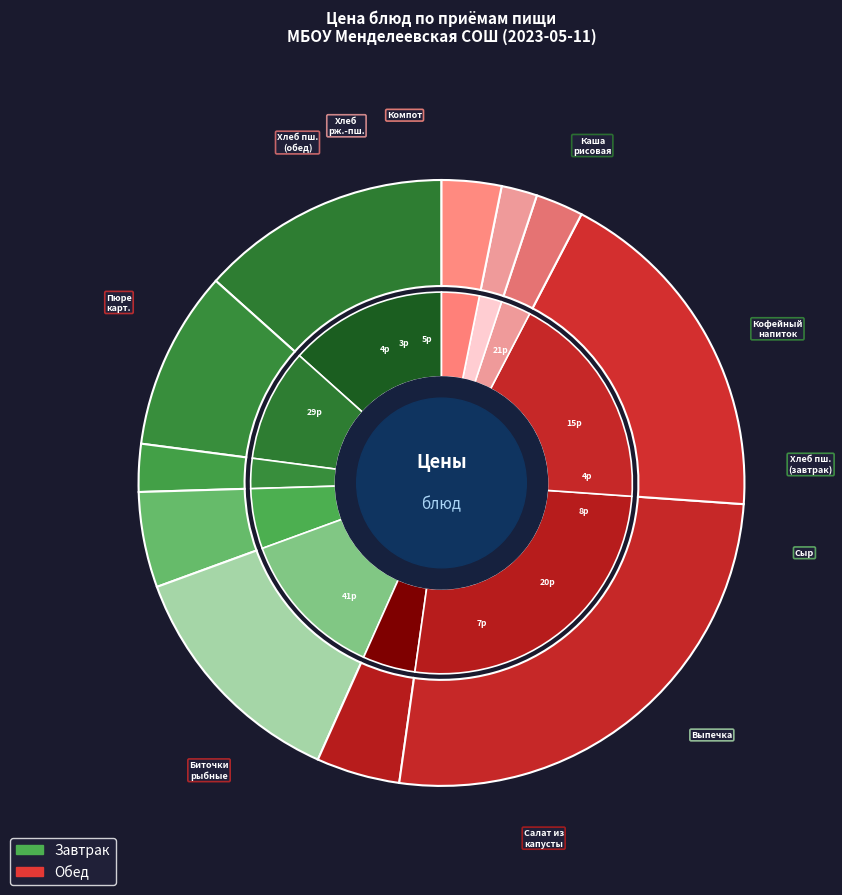

What portion of the pie excludes Хлеб из пшеничной муки (обед)?

97.5%